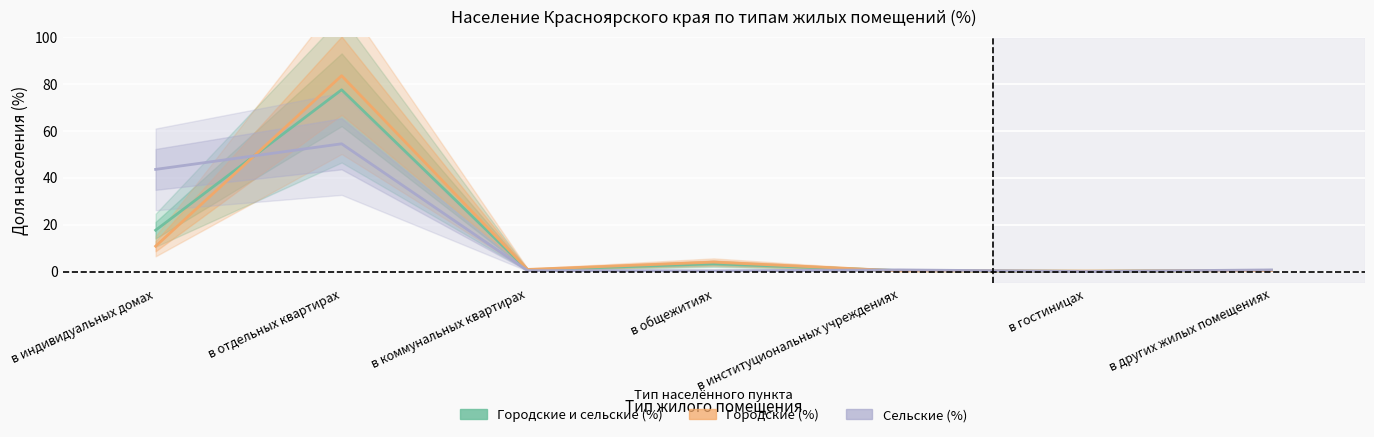

Which series has the widest spread of values?

Городские (%)